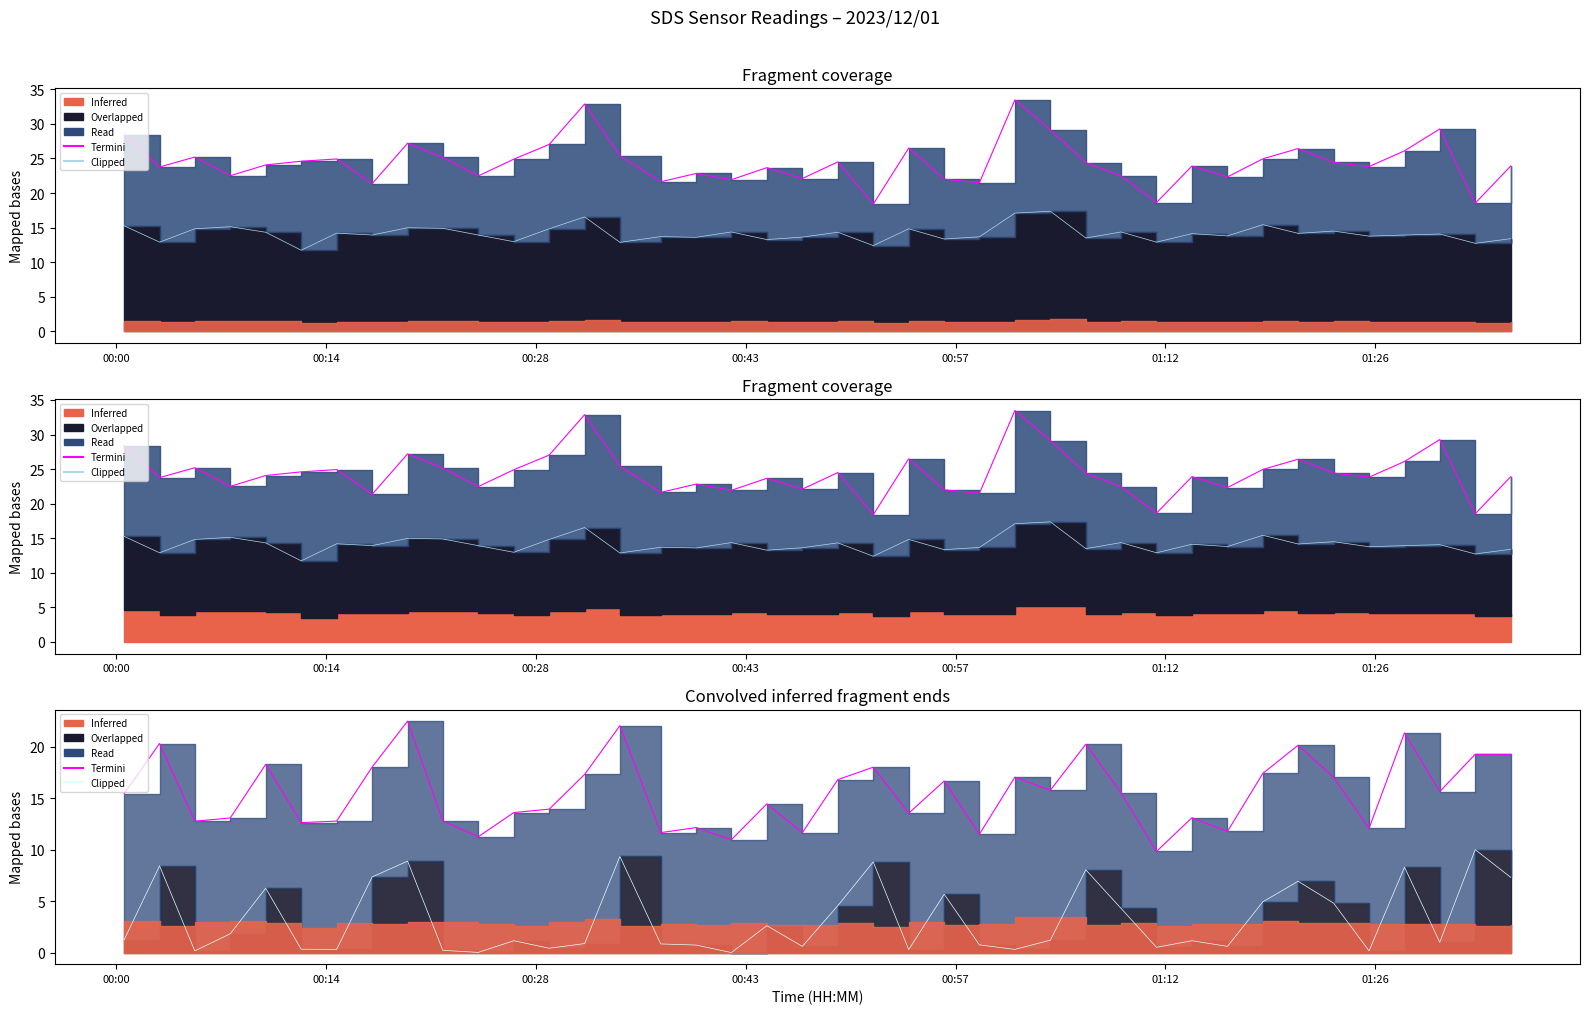

What is the sum of all Clipped values?

131.3